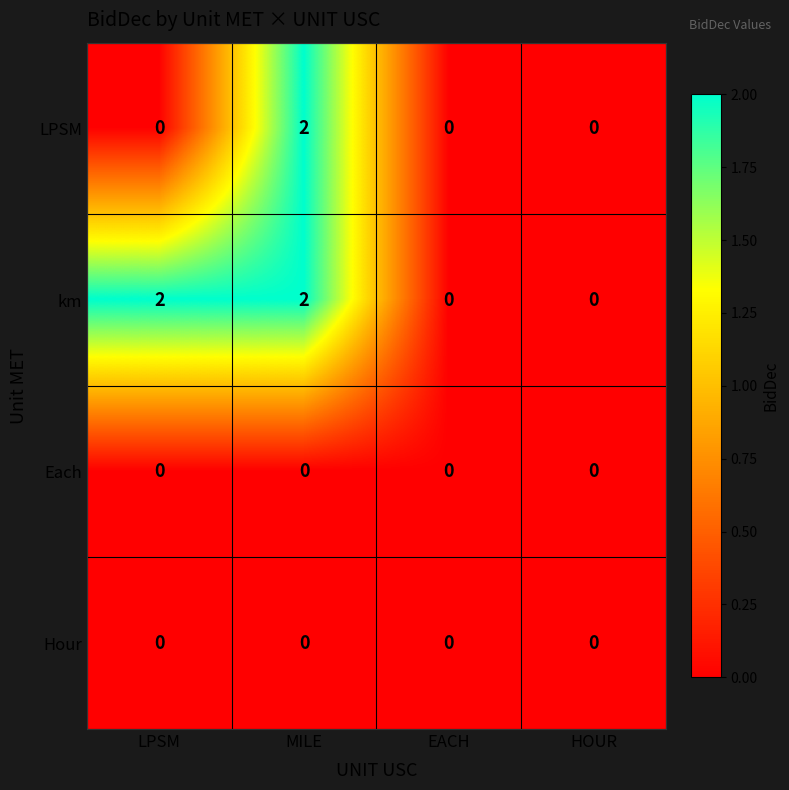

Which series has the largest total across all categories?

km